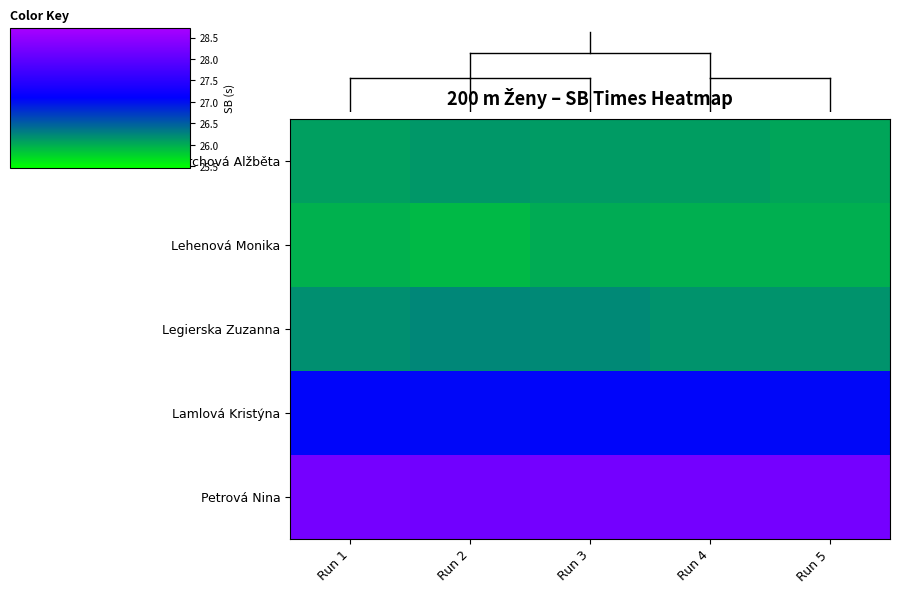

What is the total value across all series at Run 4?

133.5